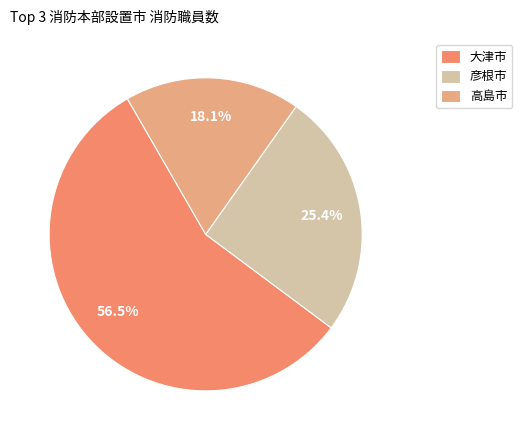

Which has a higher value, 大津市 or 彦根市?

大津市